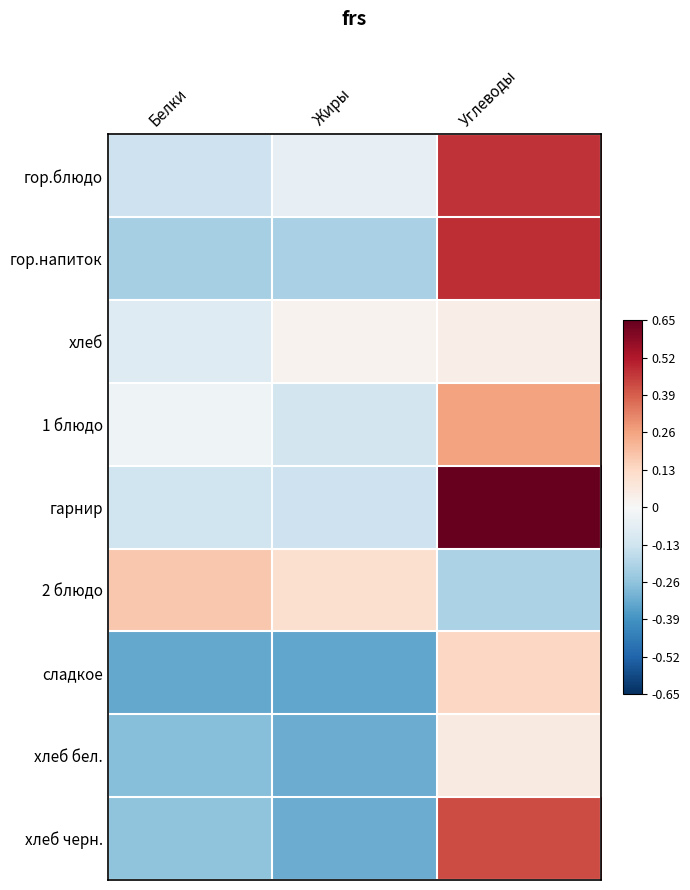

Reading left to right, transcribe all the data shown in this chart.

гор.блюдо: Белки=-0.1	Жиры=-0.1	Углеводы=0.5
гор.напиток: Белки=-0.2	Жиры=-0.2	Углеводы=0.5
хлеб: Белки=-0.1	Жиры=0.0	Углеводы=0.0
1 блюдо: Белки=-0.0	Жиры=-0.1	Углеводы=0.3
гарнир: Белки=-0.1	Жиры=-0.1	Углеводы=1.0
2 блюдо: Белки=0.2	Жиры=0.1	Углеводы=-0.2
сладкое: Белки=-0.3	Жиры=-0.3	Углеводы=0.1
хлеб бел.: Белки=-0.3	Жиры=-0.3	Углеводы=0.1
хлеб черн.: Белки=-0.3	Жиры=-0.3	Углеводы=0.4